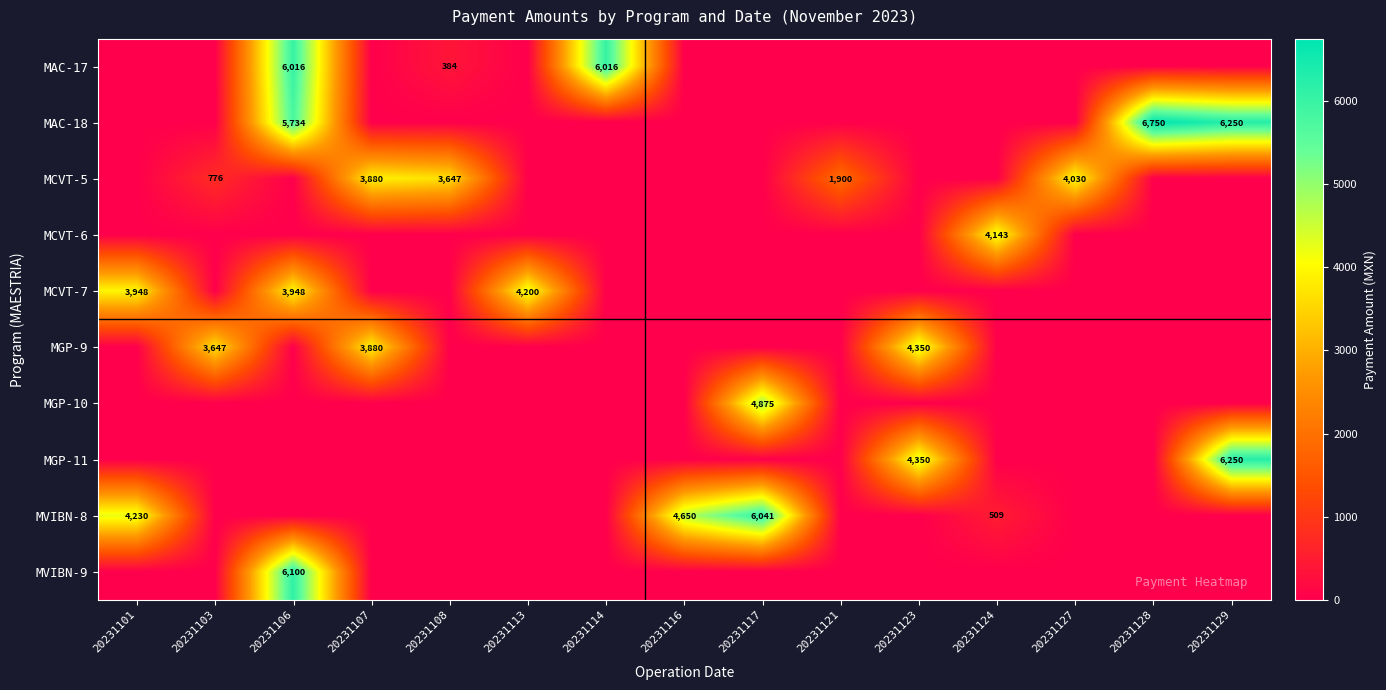

What is the sum of the MAC-18 values at 20231123 and 20231129?

6250